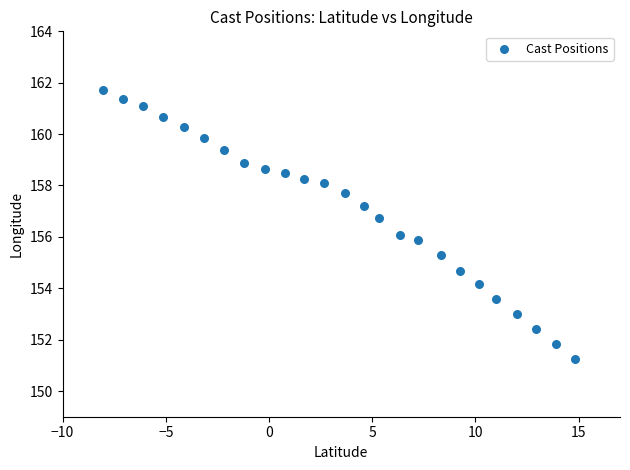

What is the range of Y values (max minus min)?

10.5